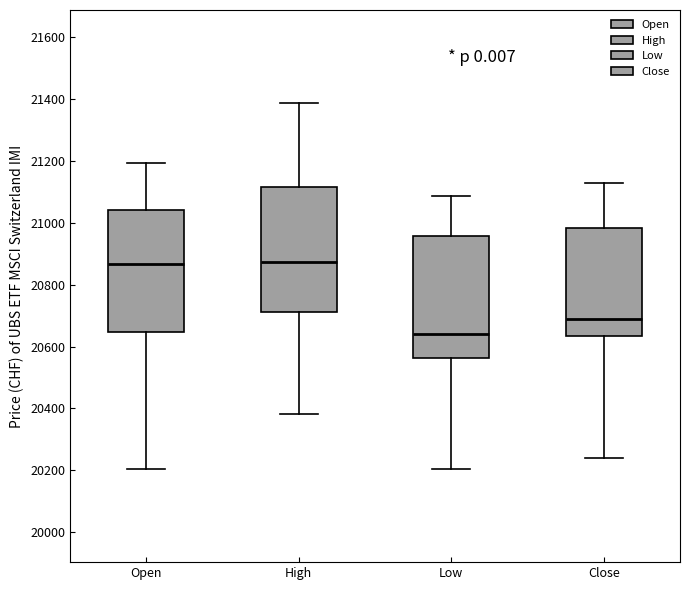

Reading left to right, transcribe this box plot: for each box, give where its median line is, the range the box spans, and where its two whiskers end, as read against the y-axis. The values are not printed on the chart, so give them approximately, as read against the axis.

Open: median 20860, box 20640 to 21040, whiskers 20200 to 21200
High: median 20880, box 20720 to 21120, whiskers 20380 to 21380
Low: median 20640, box 20560 to 20960, whiskers 20200 to 21080
Close: median 20700, box 20640 to 20980, whiskers 20240 to 21120